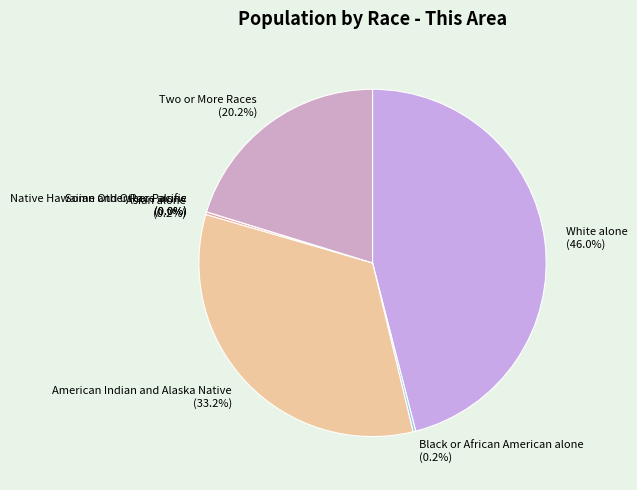

How much of the chart is everything except Some Other Race alone?

100.0%